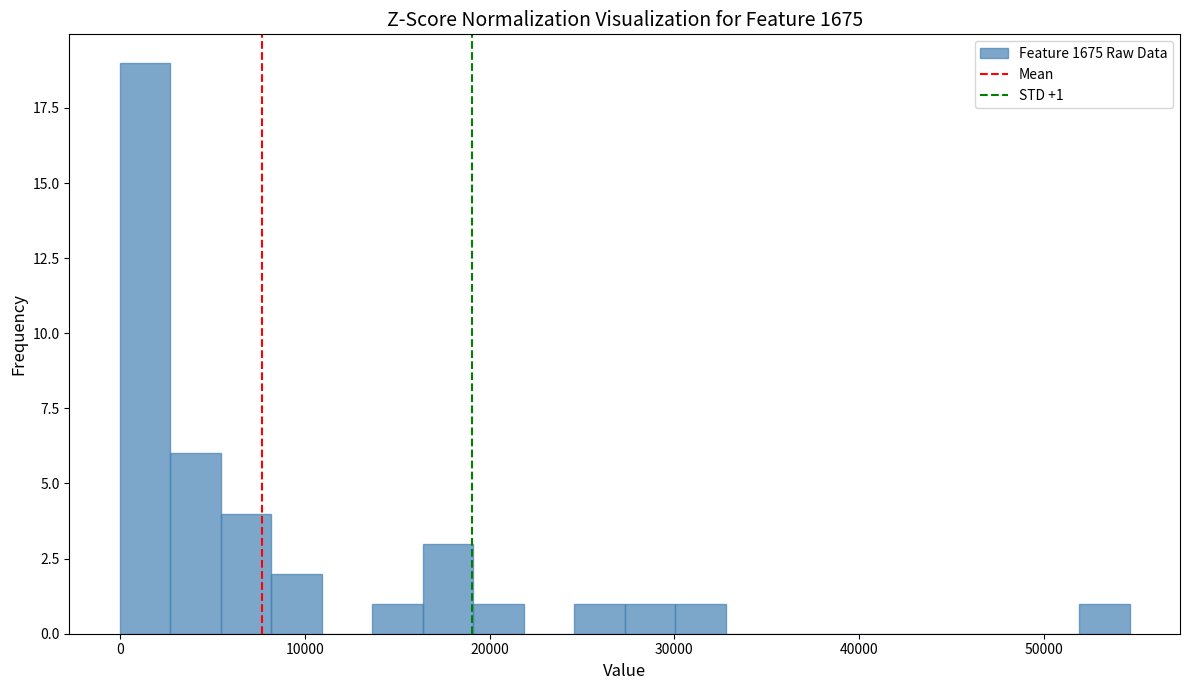

Read against the x-axis, roughly where is the centre of the tallest bar?

1000